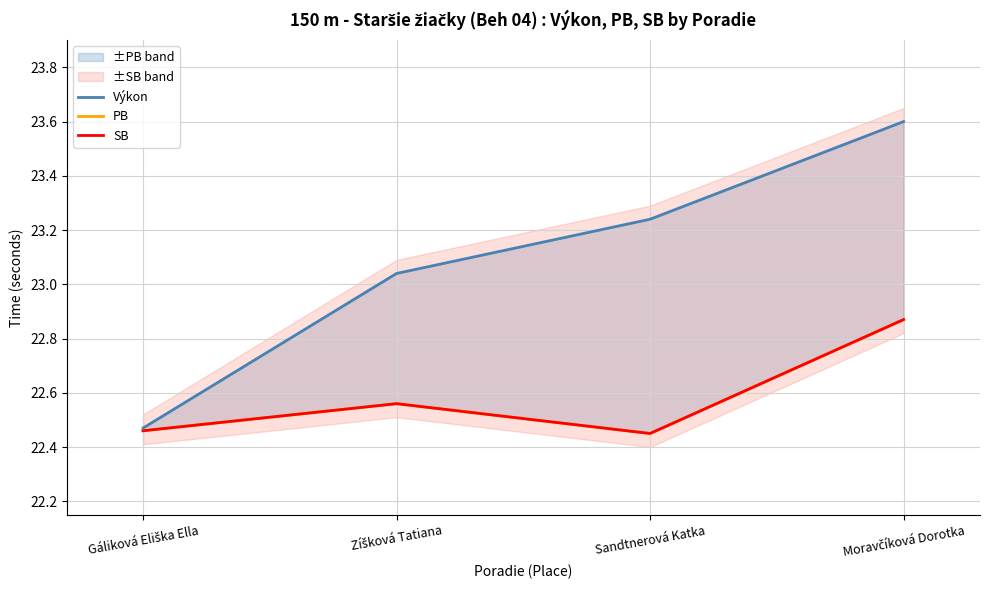

Which series has the largest total across all categories?

Výkon